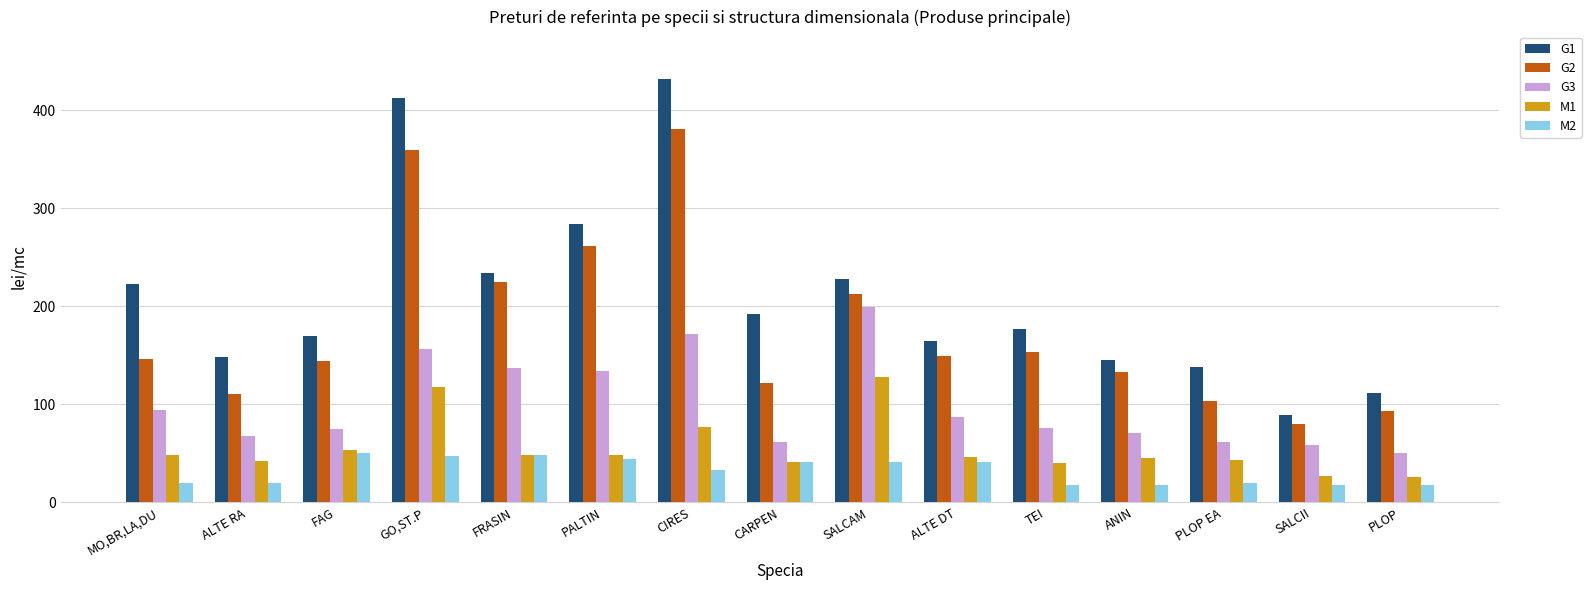

The G3 series shows 24.4 at CARPEN. True or false?

False